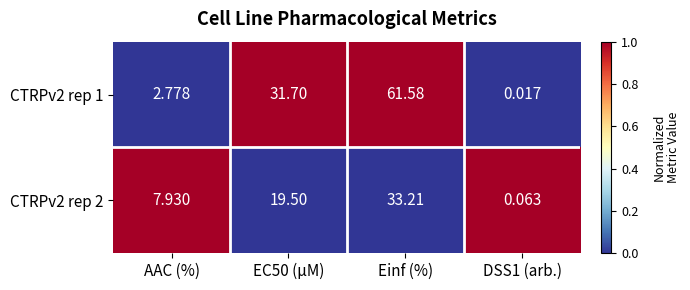

What is the total value across all series at EC50 (µM)?

51.2